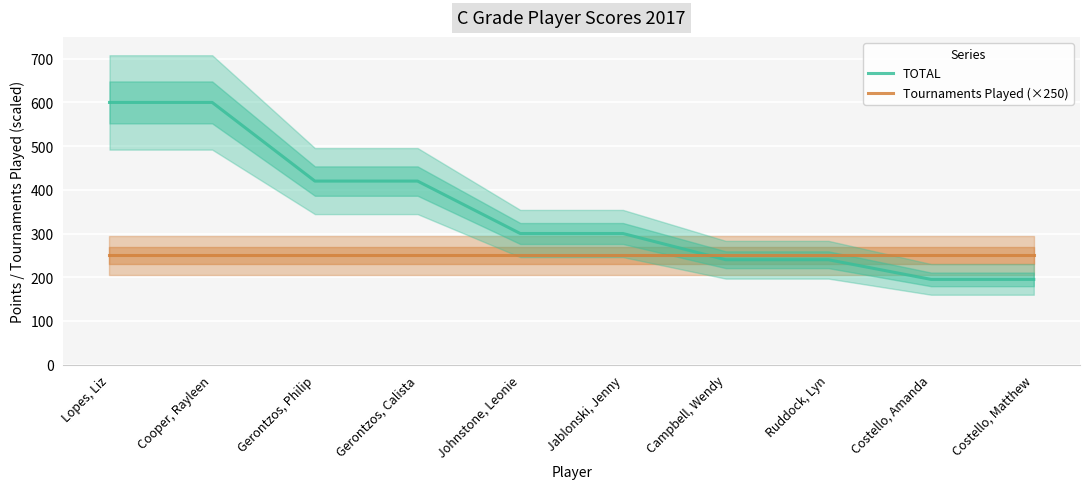

The TOTAL series shows 600 at Lopes, Liz. True or false?

True